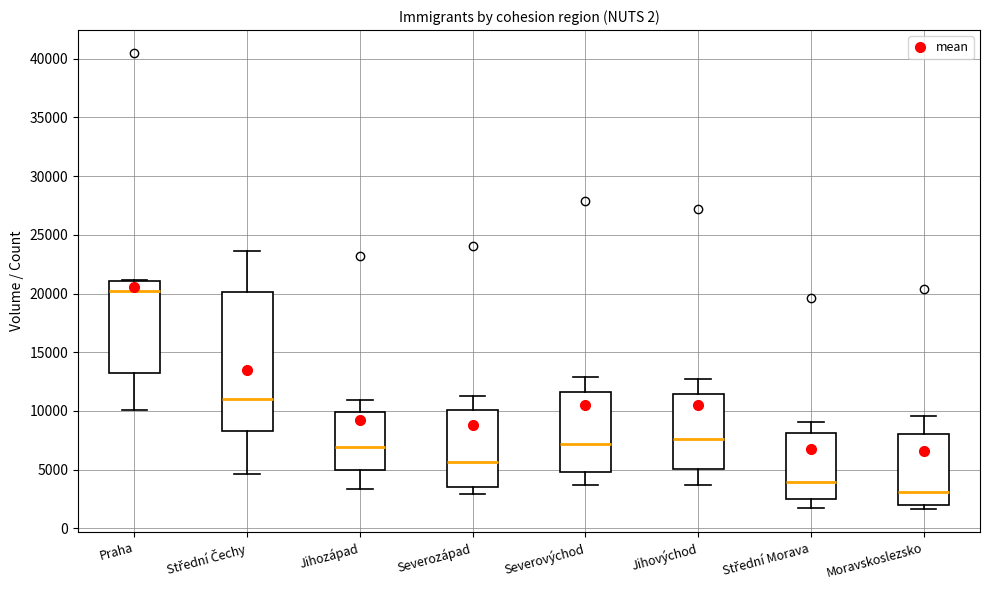

Reading left to right, transcribe this box plot: for each box, give where its median line is, the range the box spans, and where its two whiskers end, as read against the y-axis. The values are not printed on the chart, so give them approximately, as read against the axis.

Praha: median 20500, box 13000 to 21000, whiskers 10000 to 21000
Střední Čechy: median 11000, box 8500 to 20000, whiskers 4500 to 23500
Jihozápad: median 7000, box 5000 to 10000, whiskers 3500 to 11000
Severozápad: median 5500, box 3500 to 10000, whiskers 3000 to 11500
Severovýchod: median 7000, box 5000 to 11500, whiskers 3500 to 13000
Jihovýchod: median 7500, box 5000 to 11500, whiskers 3500 to 12500
Střední Morava: median 4000, box 2500 to 8000, whiskers 1500 to 9000
Moravskoslezsko: median 3000, box 2000 to 8000, whiskers 1500 to 9500